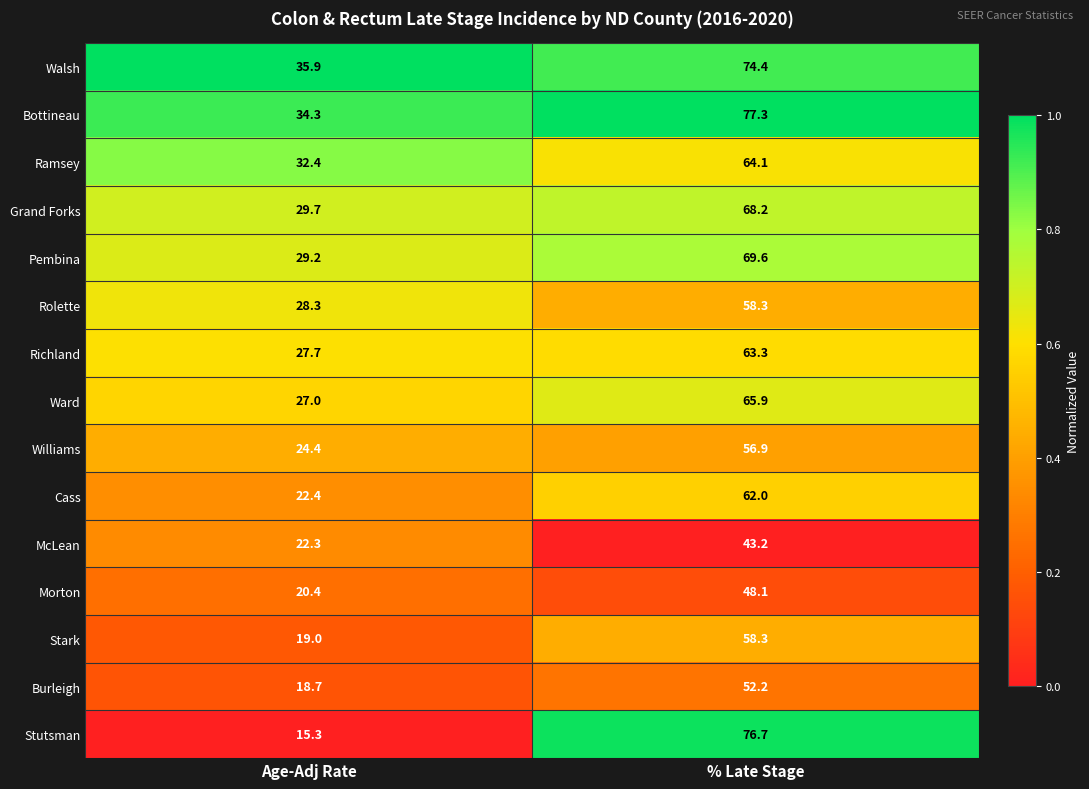

What is the sum of all Ward values?

92.9